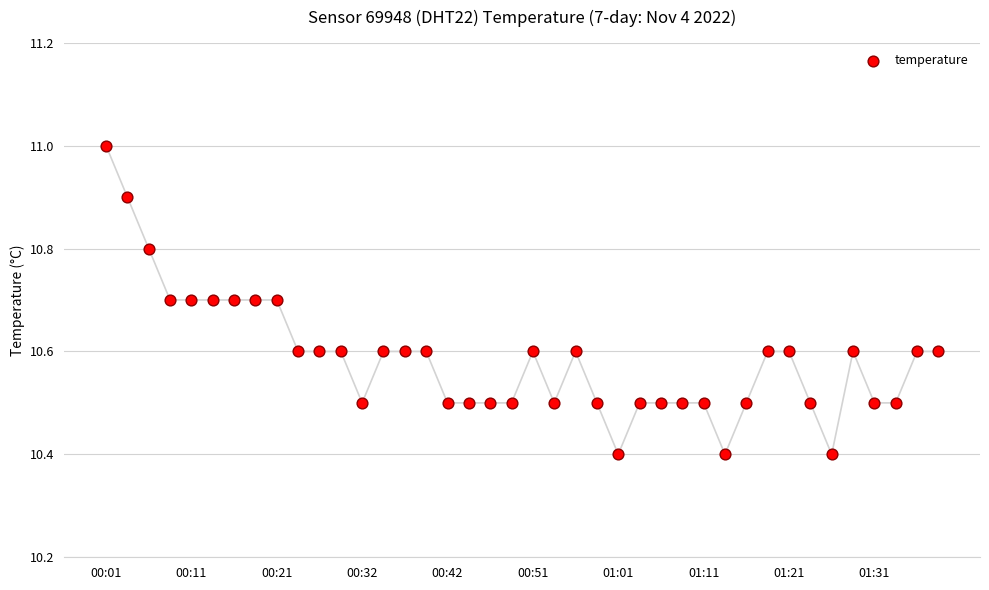

What is the range of Y values (max minus min)?

0.6